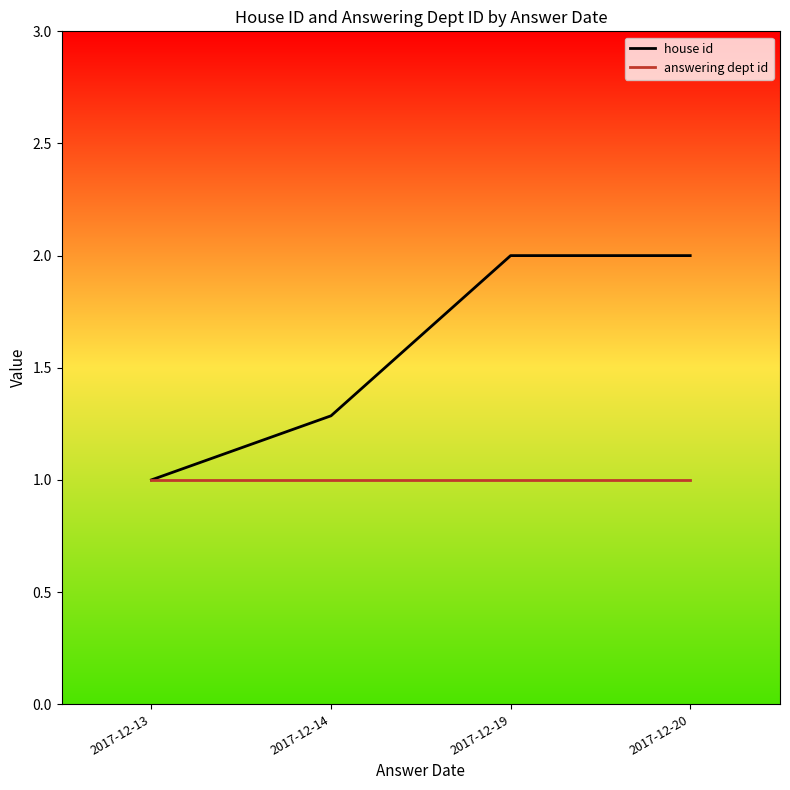

Reading left to right, transcribe all the data shown in this chart.

house id: 2017-12-13=1.0	2017-12-14=1.3	2017-12-19=2.0	2017-12-20=2.0
answering dept id: 2017-12-13=1.0	2017-12-14=1.0	2017-12-19=1.0	2017-12-20=1.0